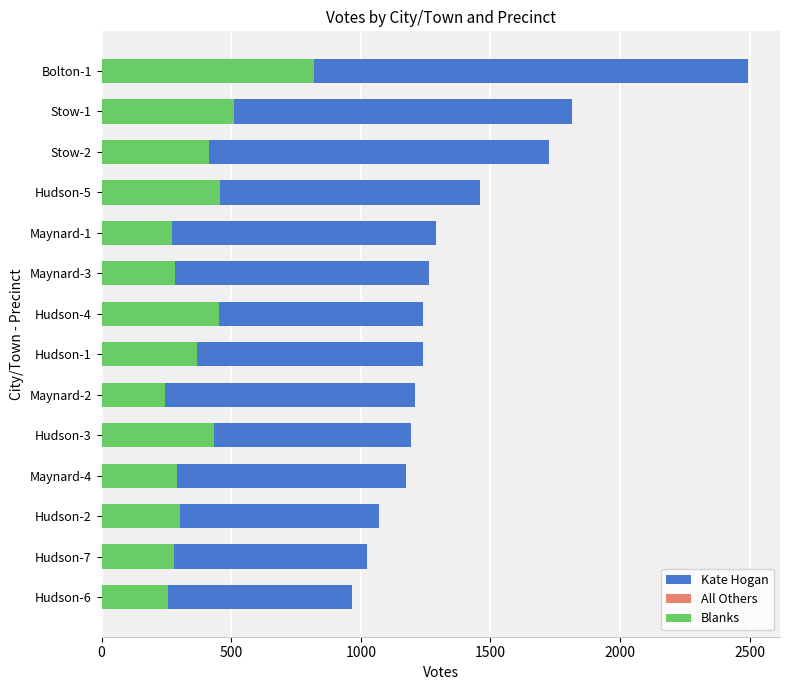

Does the chart contain any negative values?

No